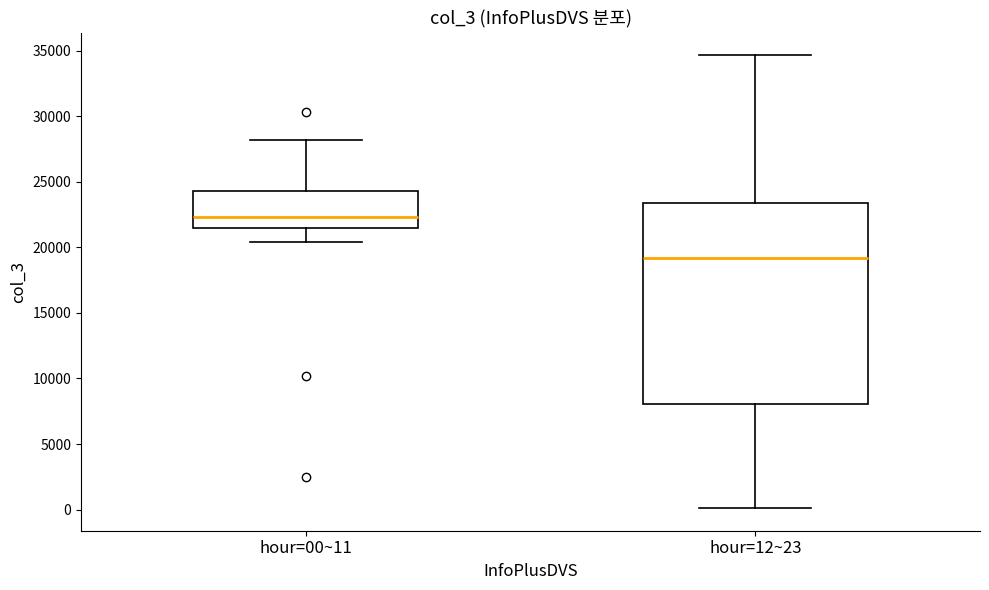

Which box has the highest median line?

hour=00~11